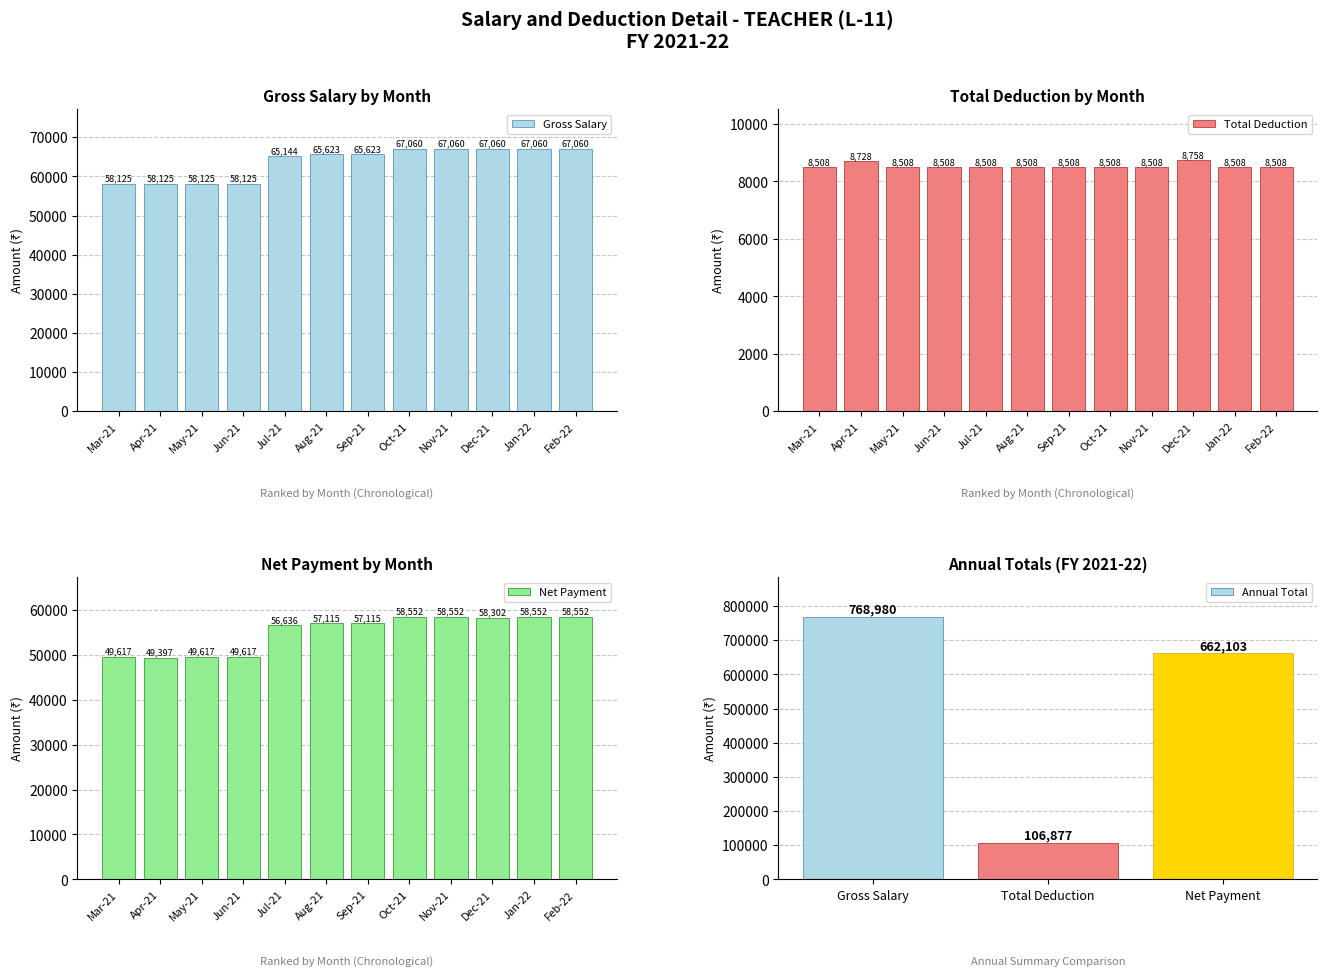

What is the average value of the Annual Total series?

512653